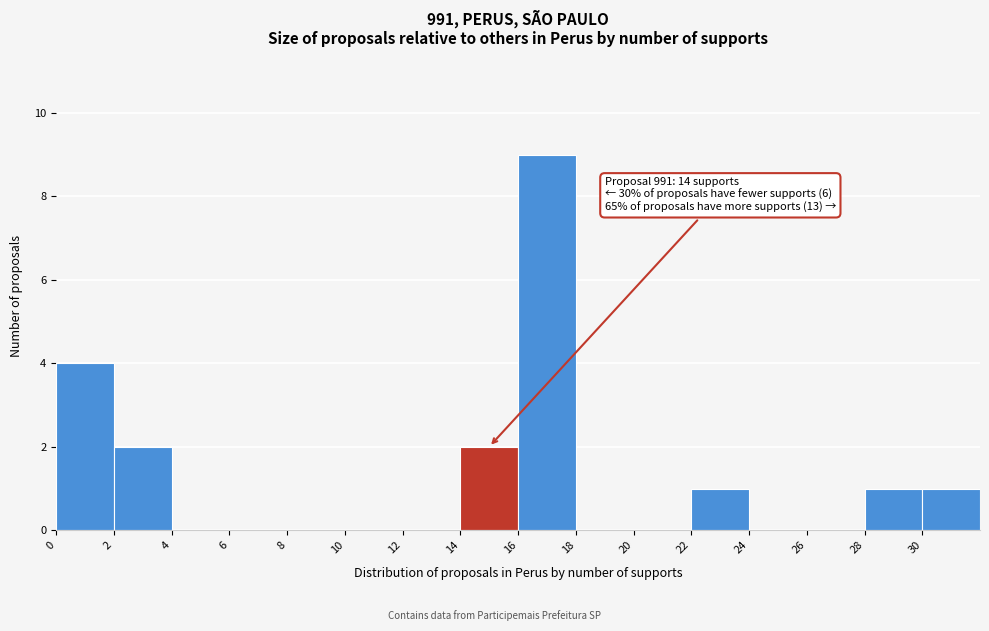

Over which range of the x-axis is the bar tallest?

16 to 18